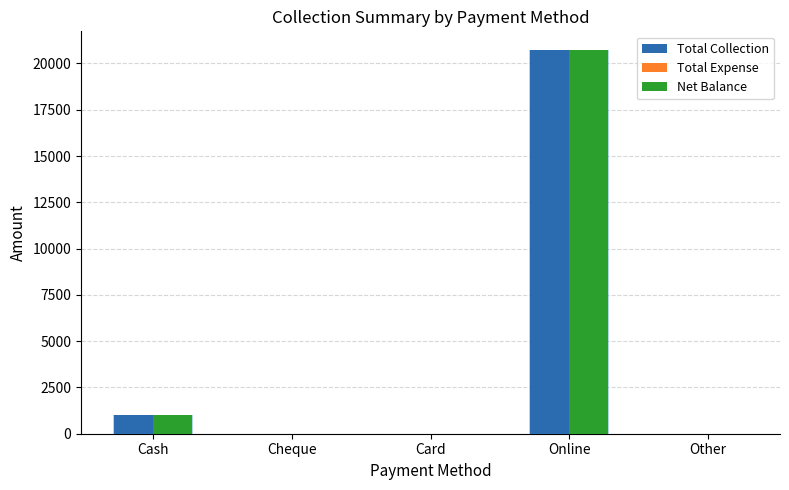

Rank the series at Online from highest to lowest value.

Total Collection, Net Balance, Total Expense